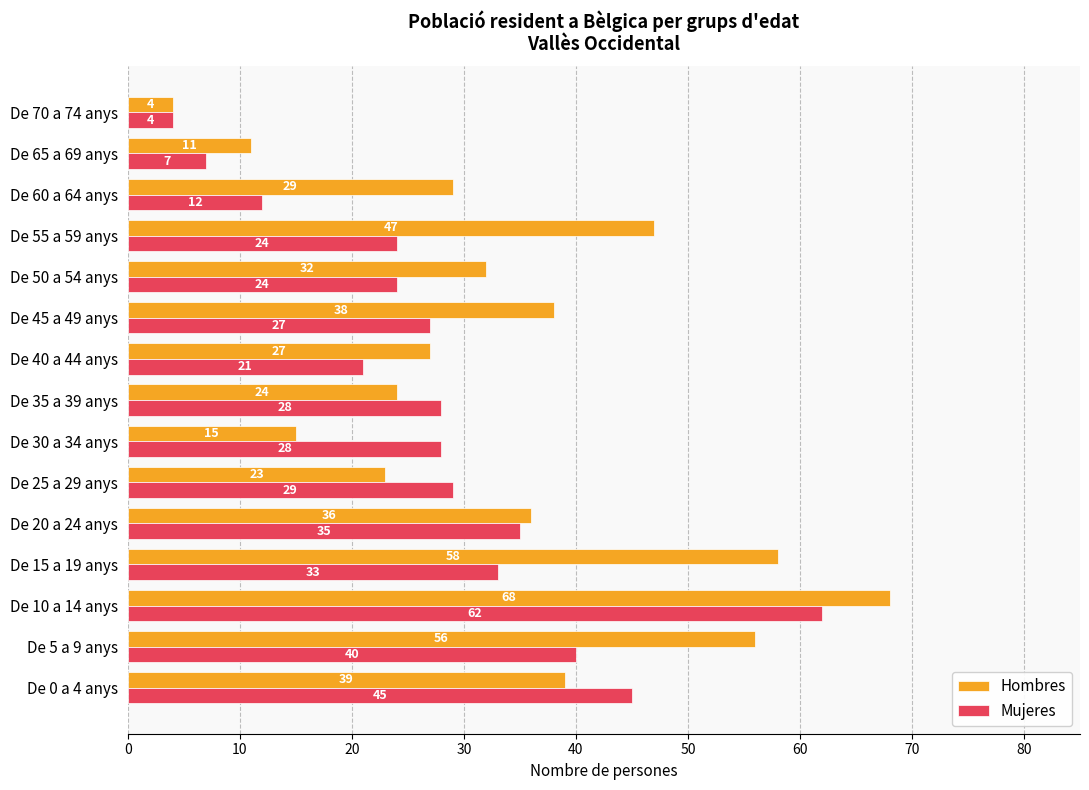

What is the difference between the maximum and second lowest values in the Hombres series?

57